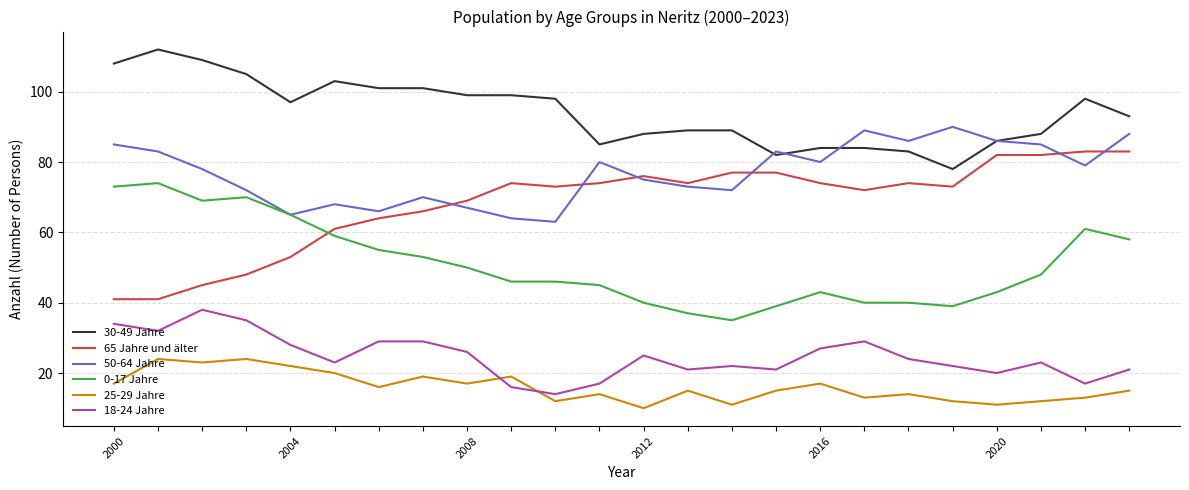

Is this an area chart (filled region under the line)?

No